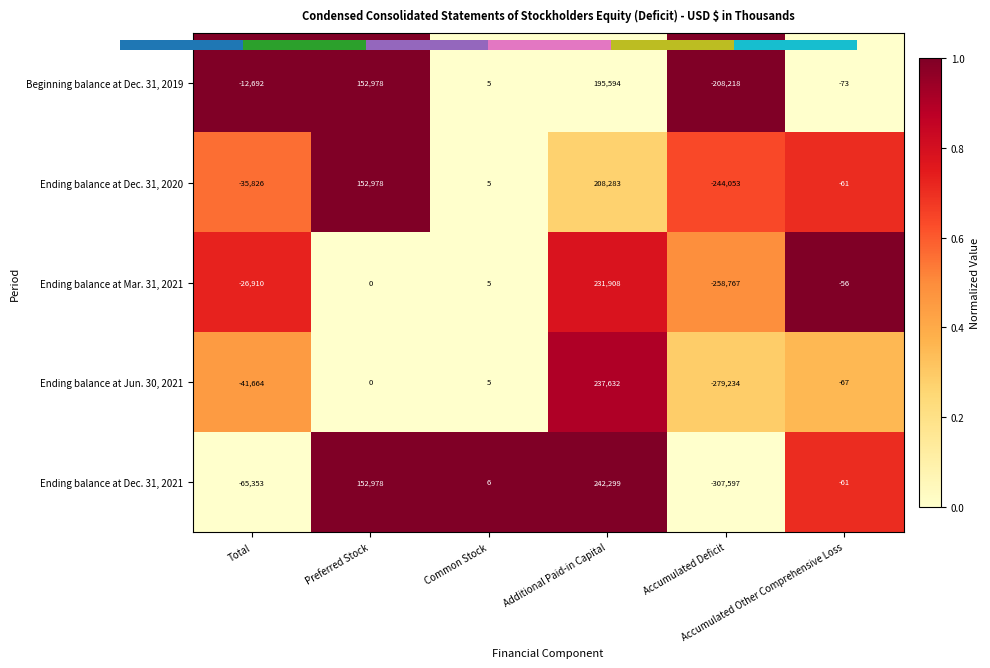

Which series has the largest total across all categories?

Beginning balance at Dec. 31, 2019